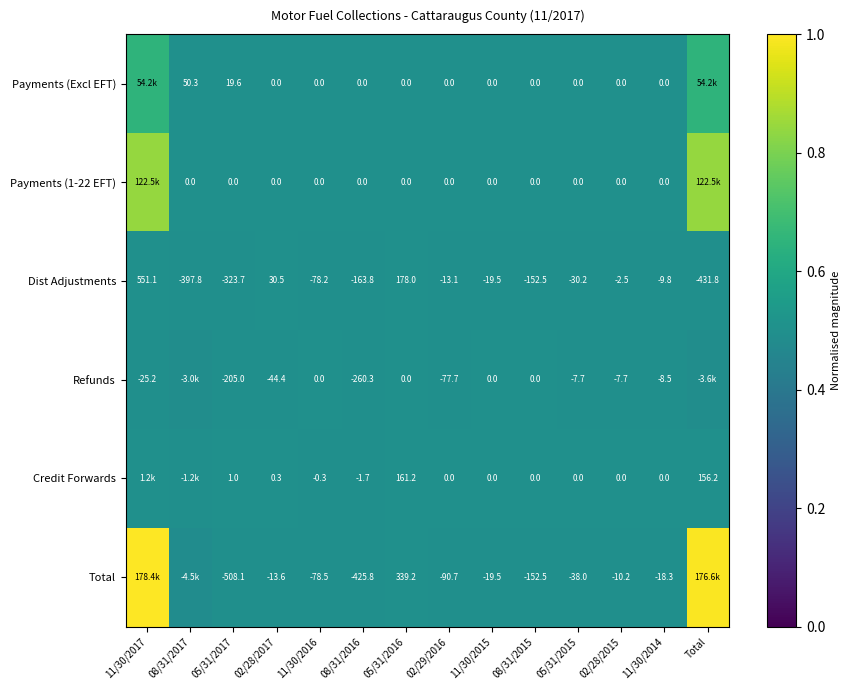

Between 02/28/2017 and 11/30/2014, which series saw the biggest shift?

Dist Adjustments